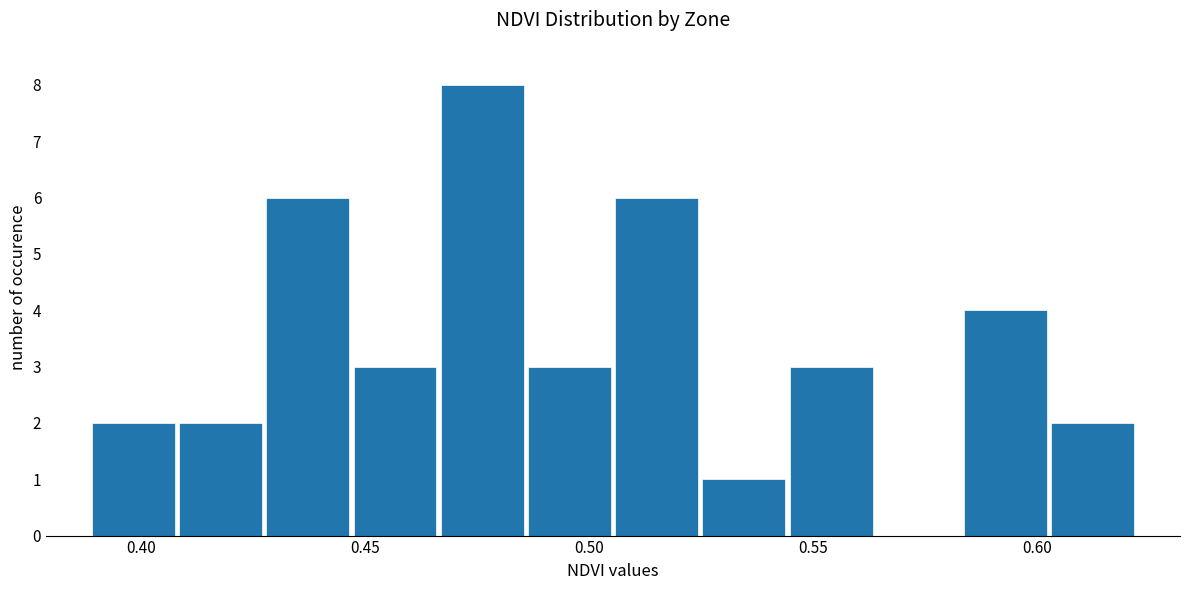

Around what value on the x-axis is the tallest bar? Give the approximate position of its centre, as read against the axis.

0.475